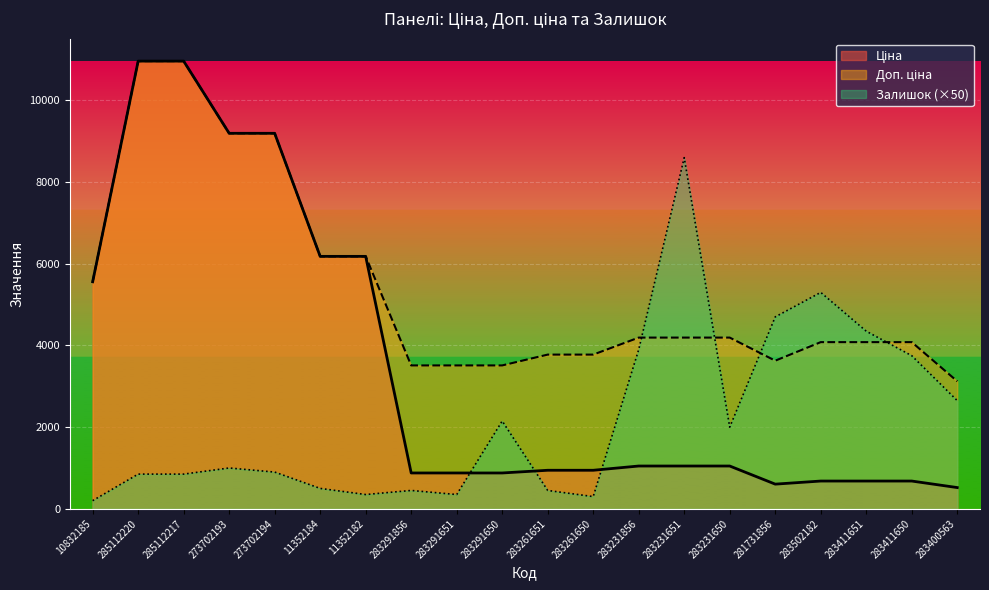

True or false: Ціна has more than 1 interior local peaks.

False